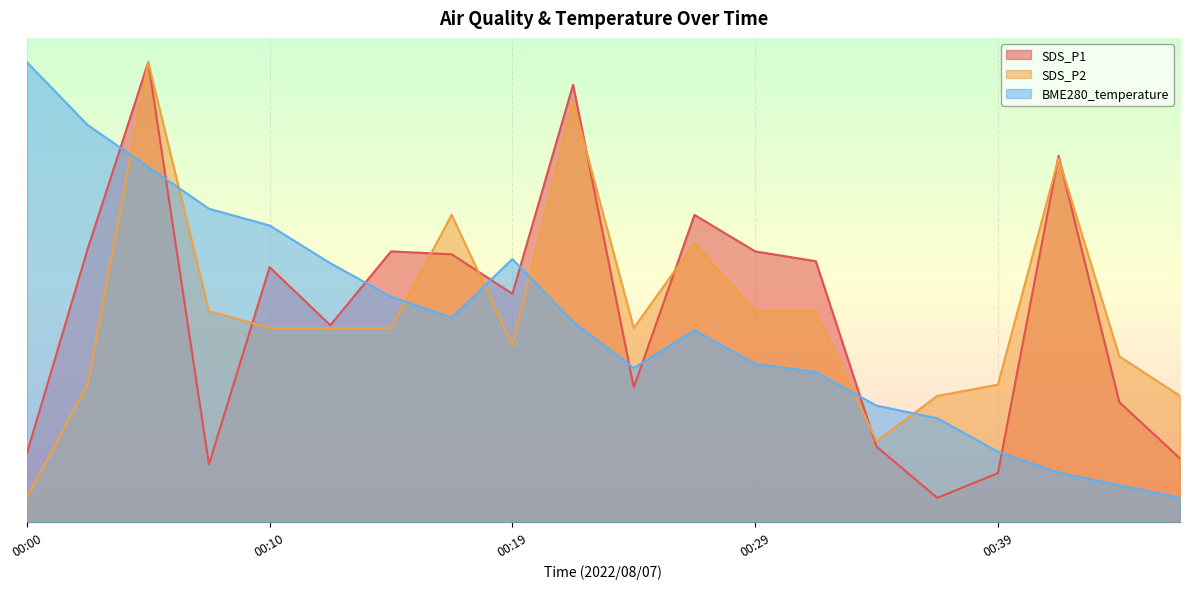

What is the difference between the SDS_P1 values at 00:05 and 00:10?

8.5